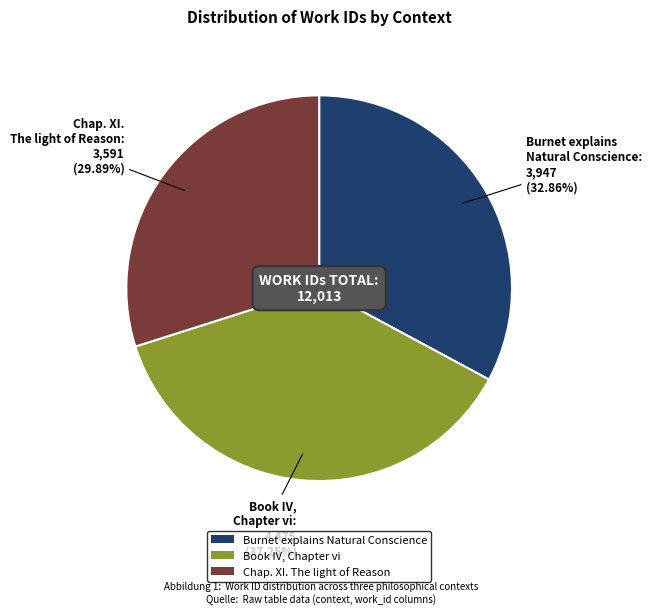

Rank the categories by value from lowest to highest.

Chap. XI. The light of Reason, Burnet explains Natural Conscience, Book IV, Chapter vi